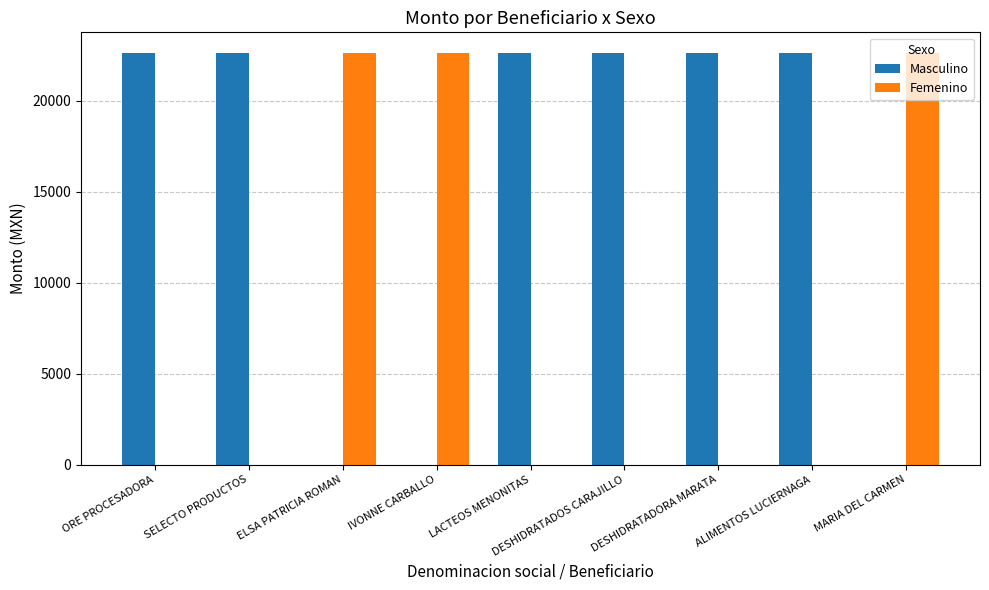

True or false: Masculino has a value of 22639.8 at DESHIDRATADORA MARATA.

True